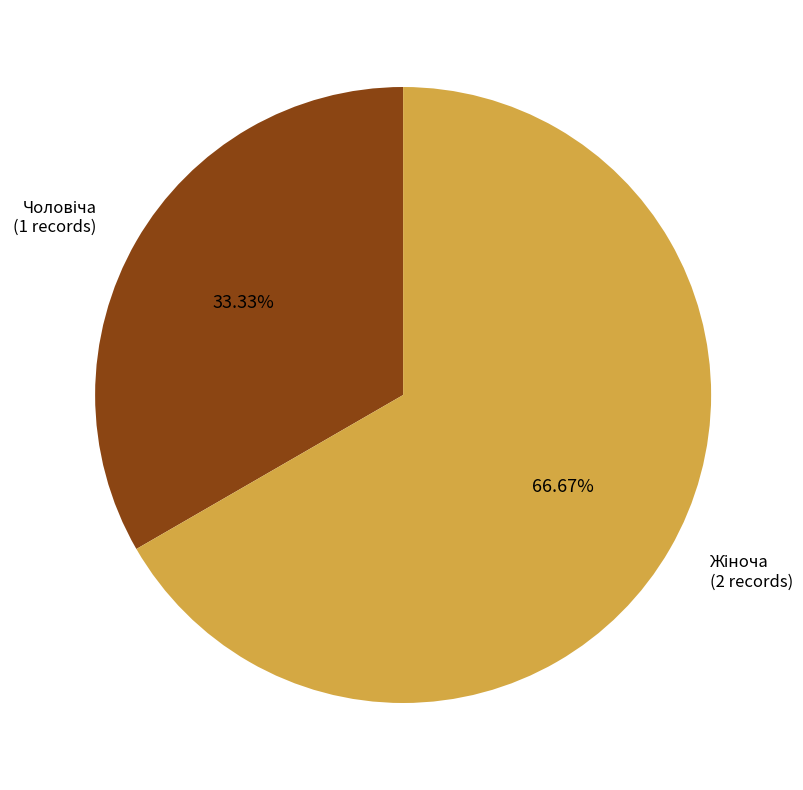

Does any single category account for the majority?

Yes